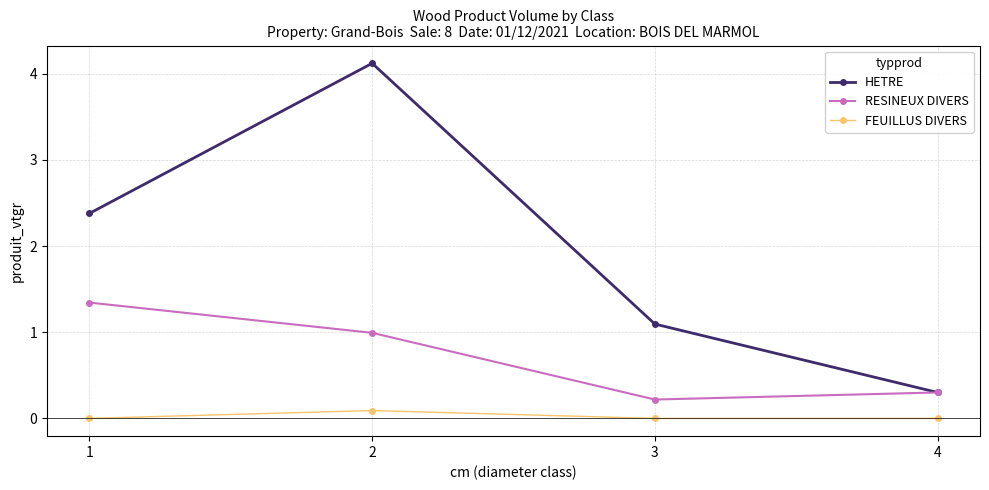

Is it true that HETRE equals 2.4 at 1?

True